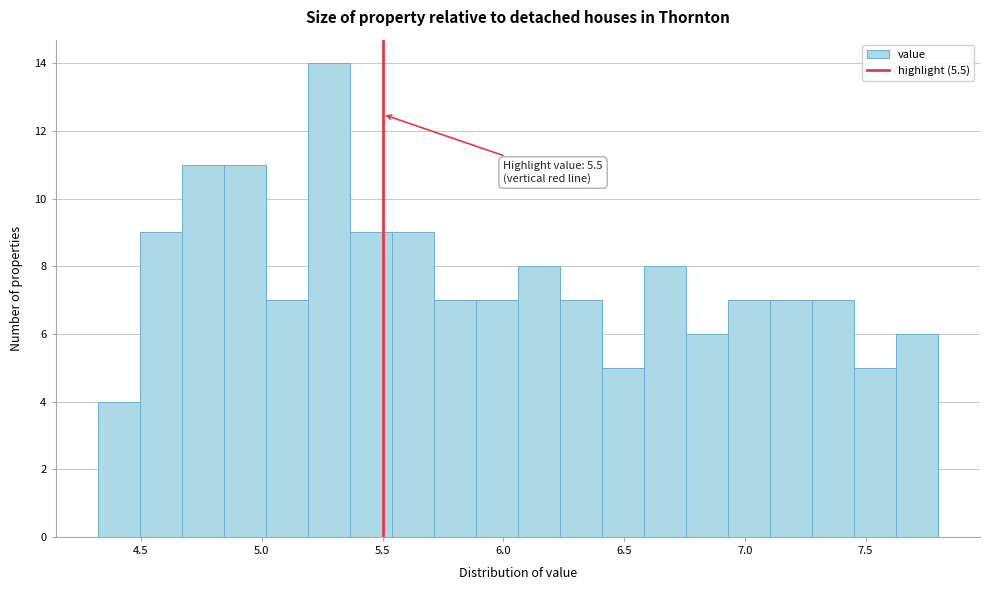

Read against the x-axis, roughly where is the centre of the tallest bar?

5.30